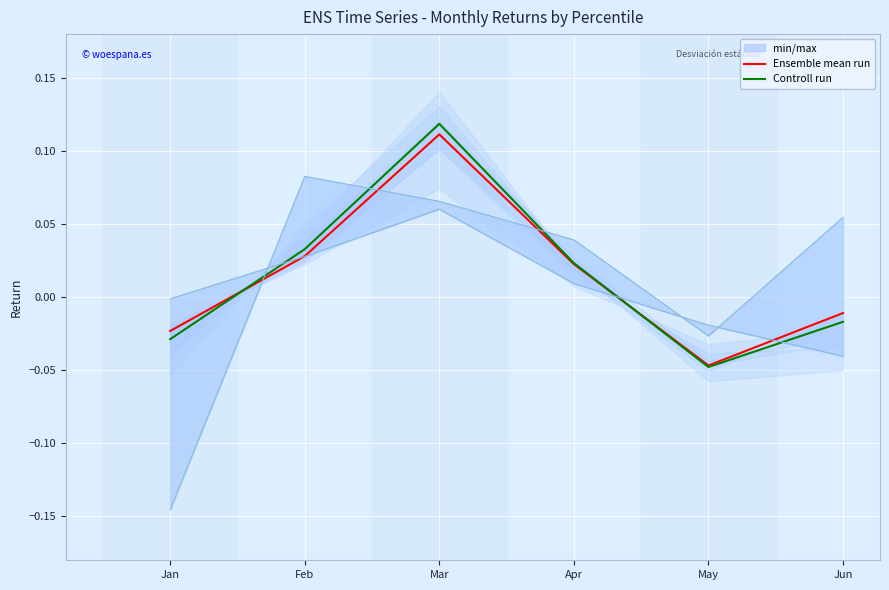

How many data points does each series have?

6